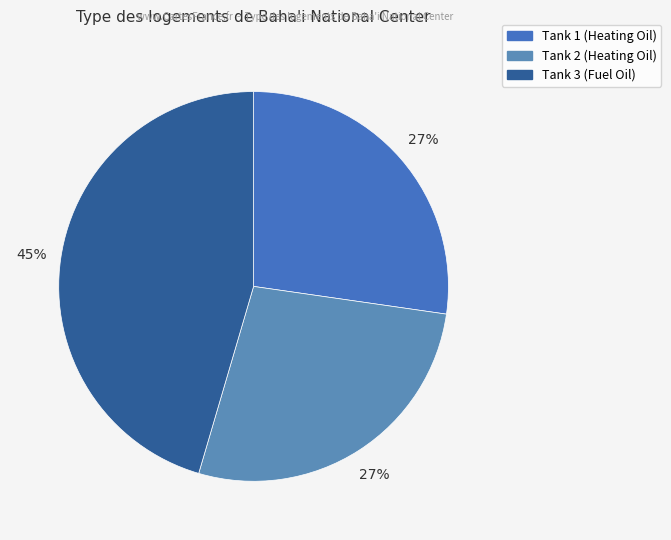

Is Tank 1 the majority of the pie?

No